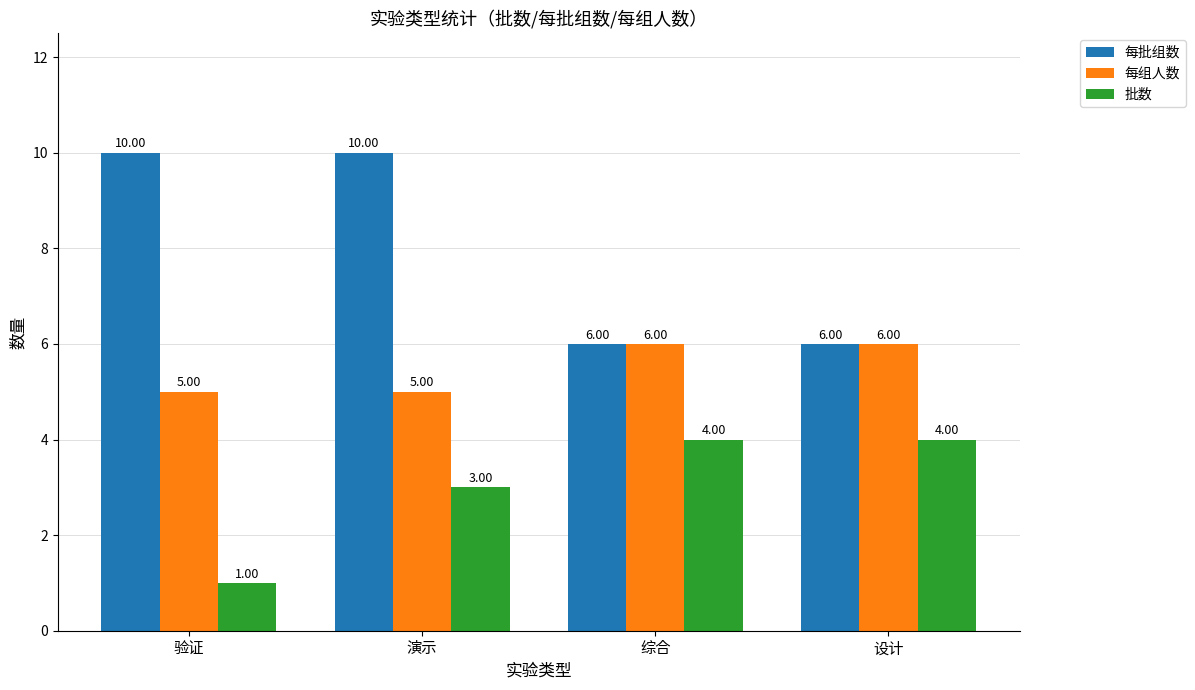

At how many categories does at least one series exceed 8?

2